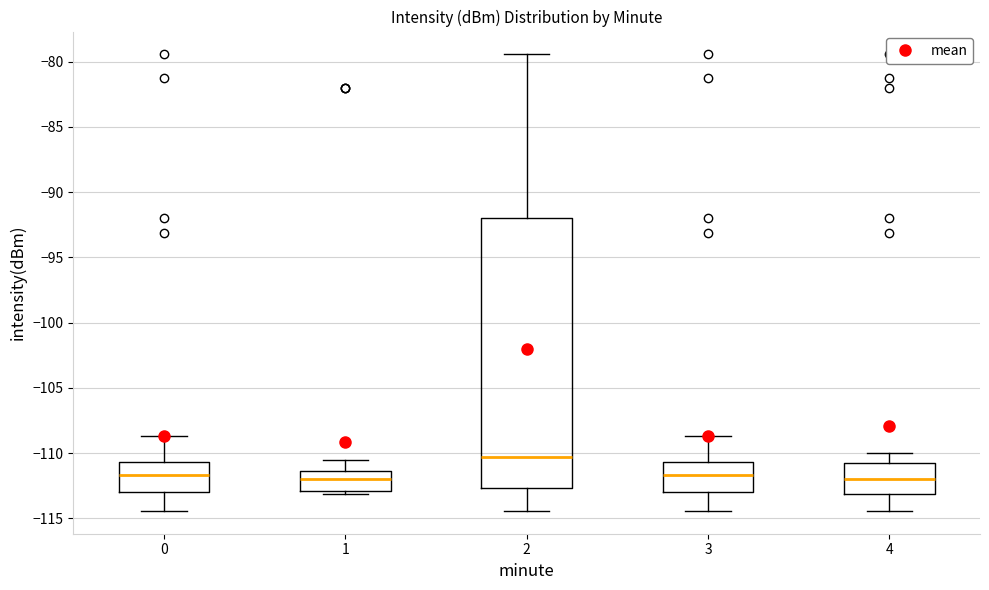

Where does the median line of the box at x = 4 sit on the y-axis? The values are not printed on the chart, so give them approximately, as read against the axis.

-112.0